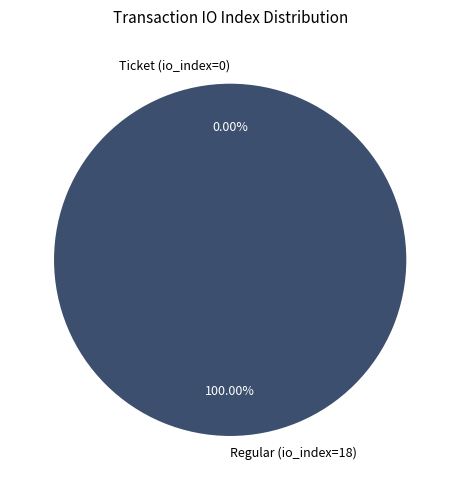

Which slice is the largest?

Regular (io_index=18)